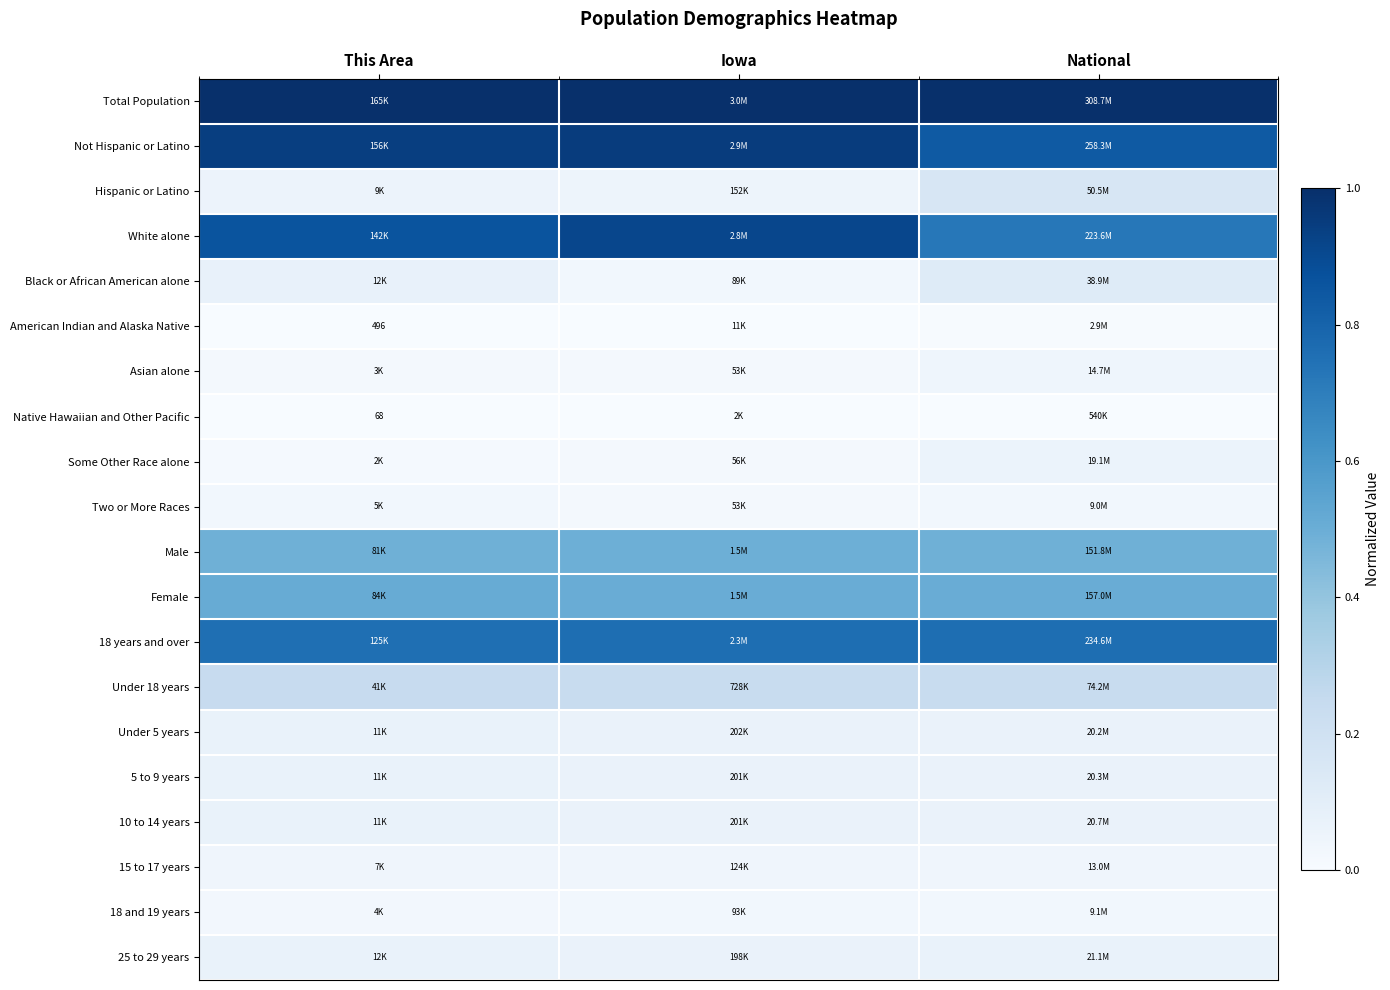

Which series has the largest total across all categories?

Total Population